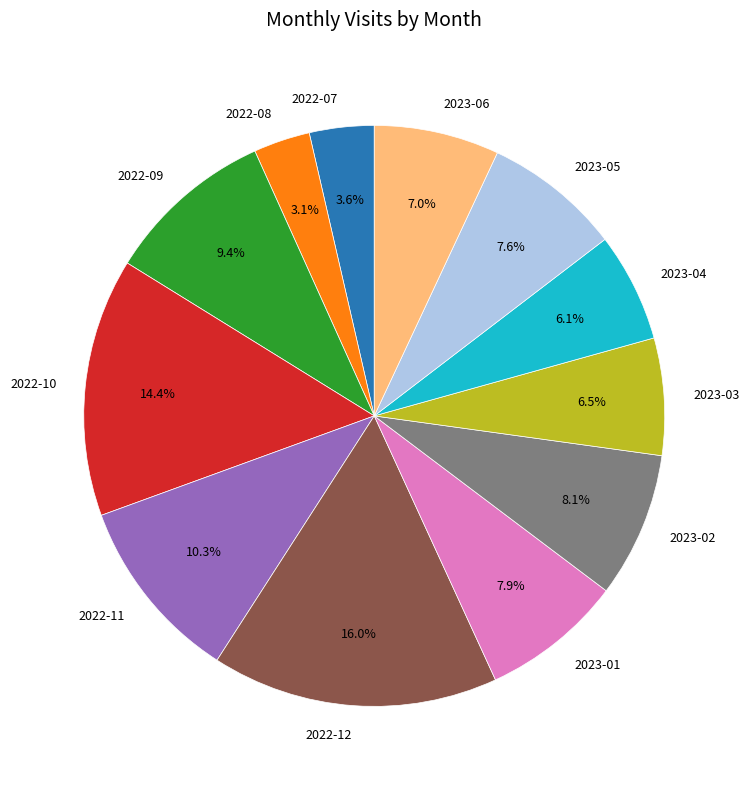

The 2023-05 slice represents 8% of the pie. True or false?

True